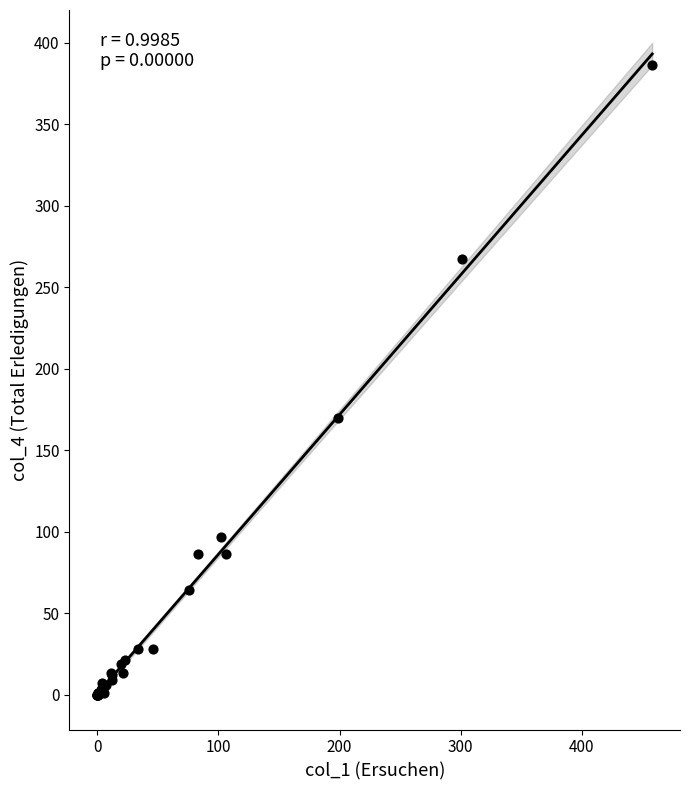

What Y value in the scatter plot is closest to 193?

170